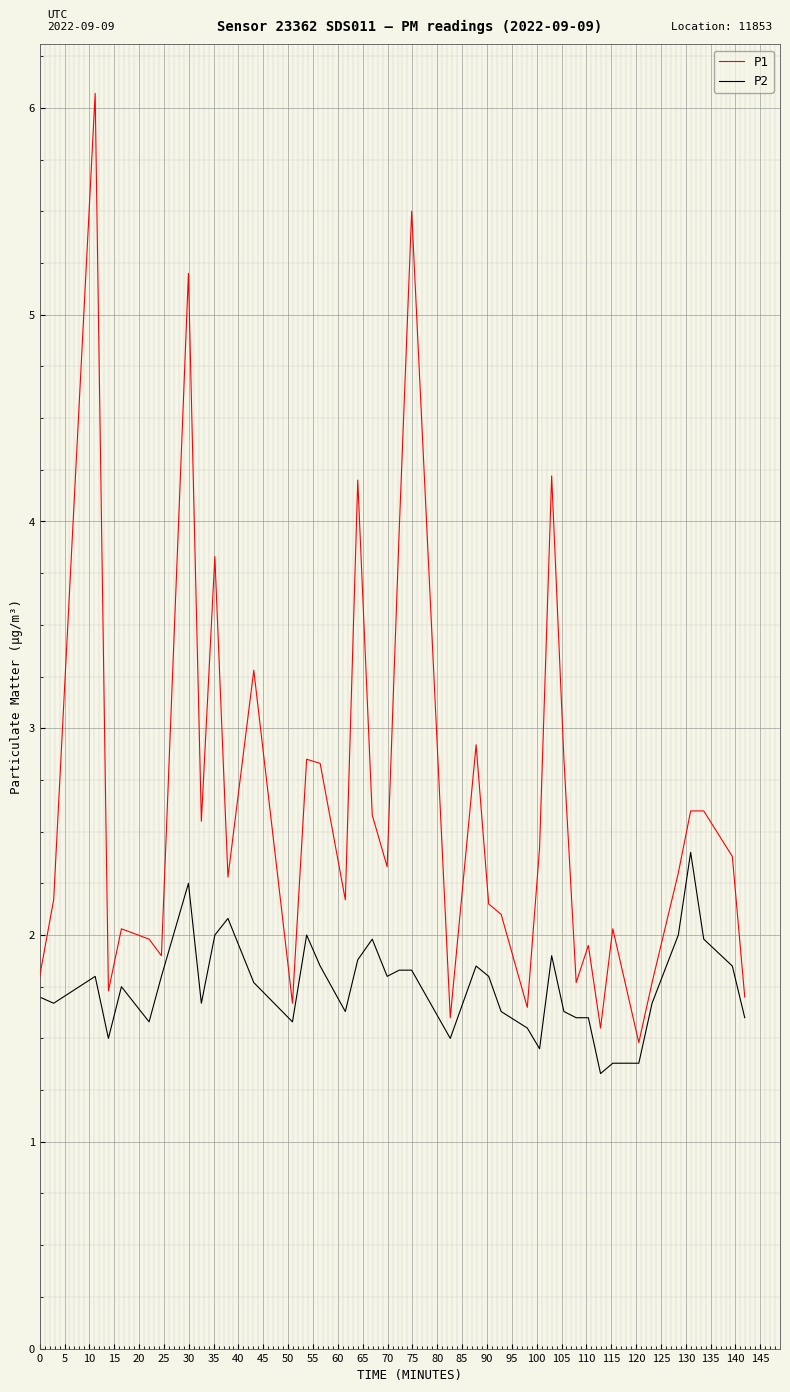

What is the highest value of the P2 series?

2.4